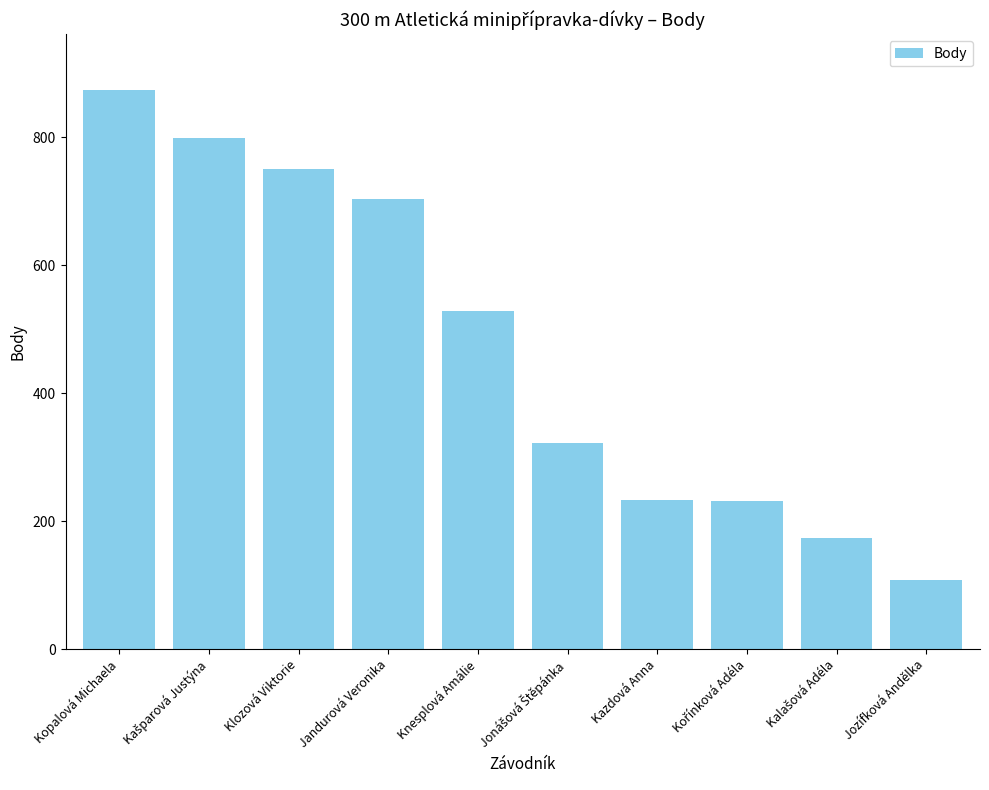

True or false: the data shows 25 at Jozífková Andělka.

False